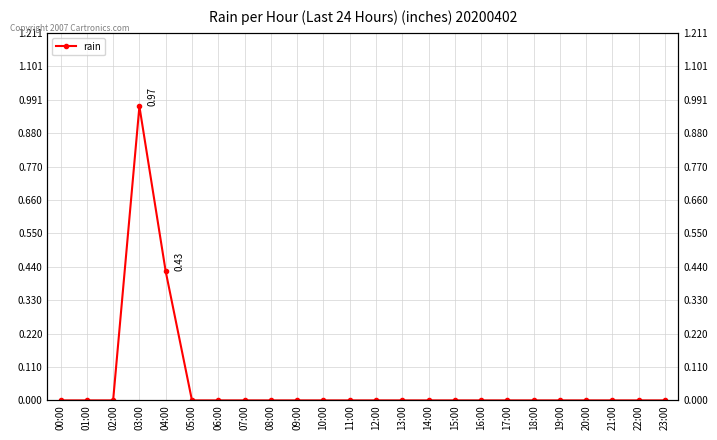

True or false: the data has more than 0 interior local peaks.

True